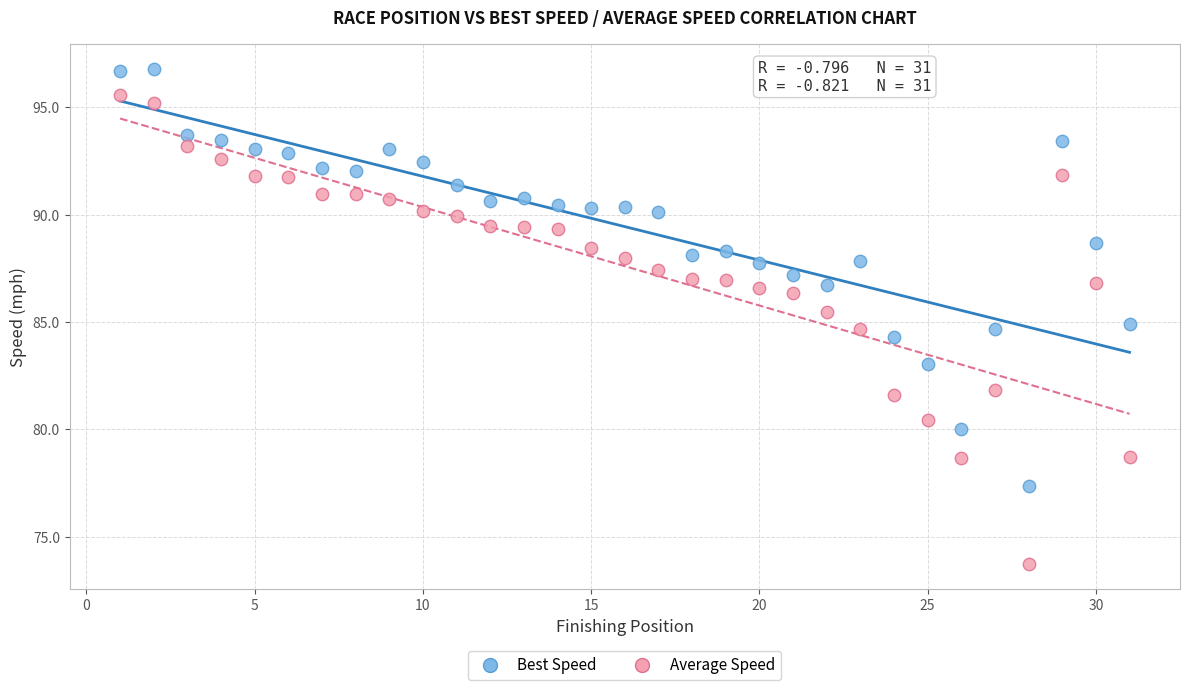

Which series has the largest Y range (max minus min)?

Average Speed